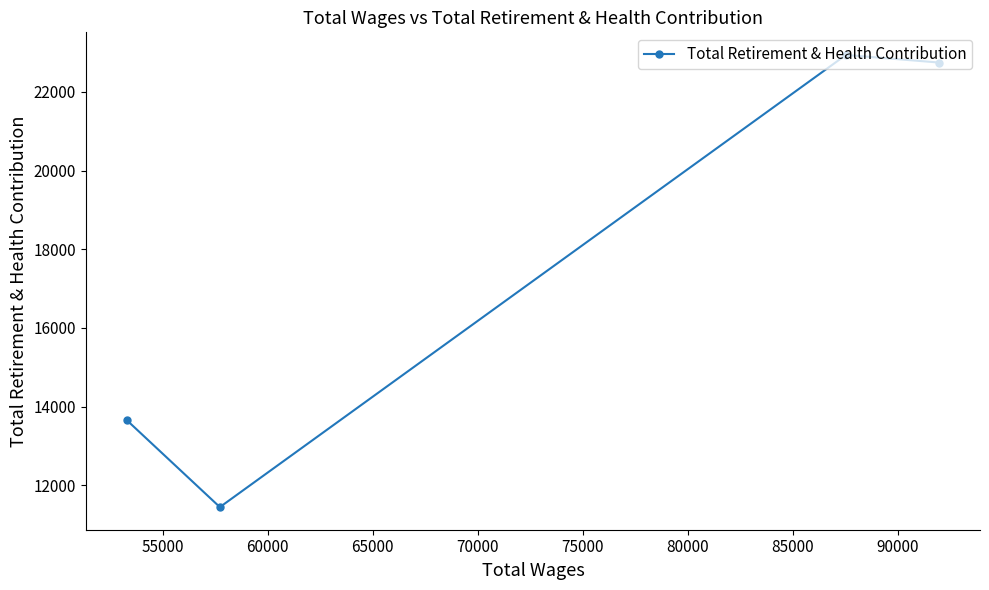

What is the difference between the maximum and minimum values?

11495